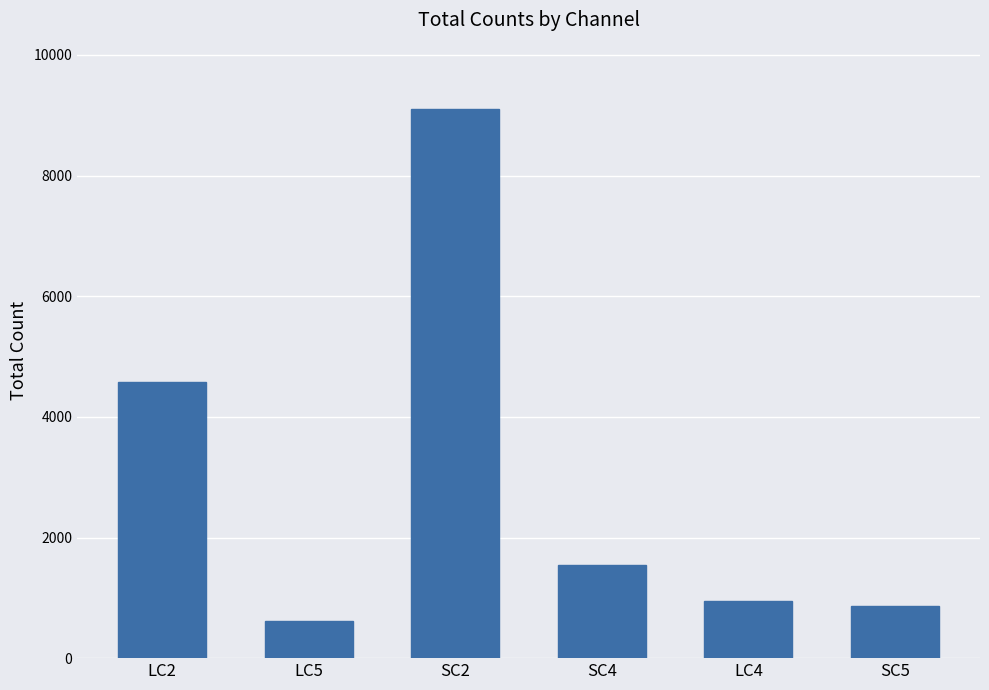

What is the average value?

2943